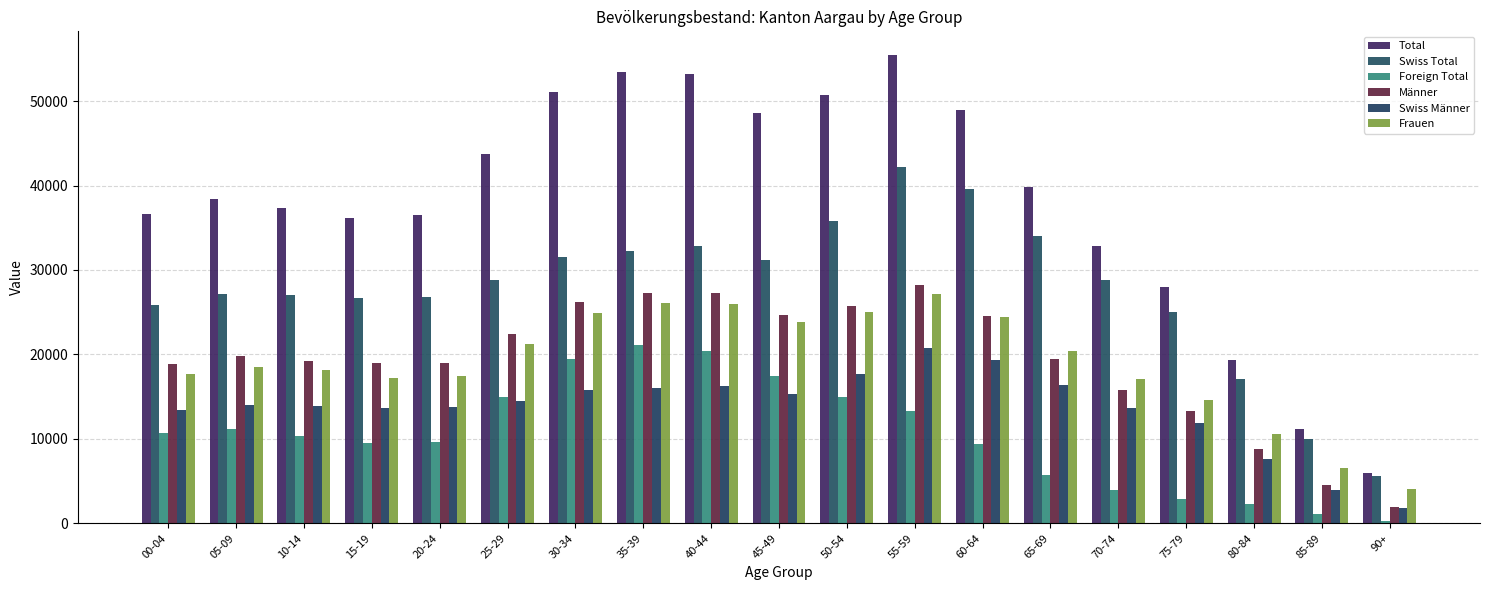

Which category has the highest value in the Männer series?

55-59